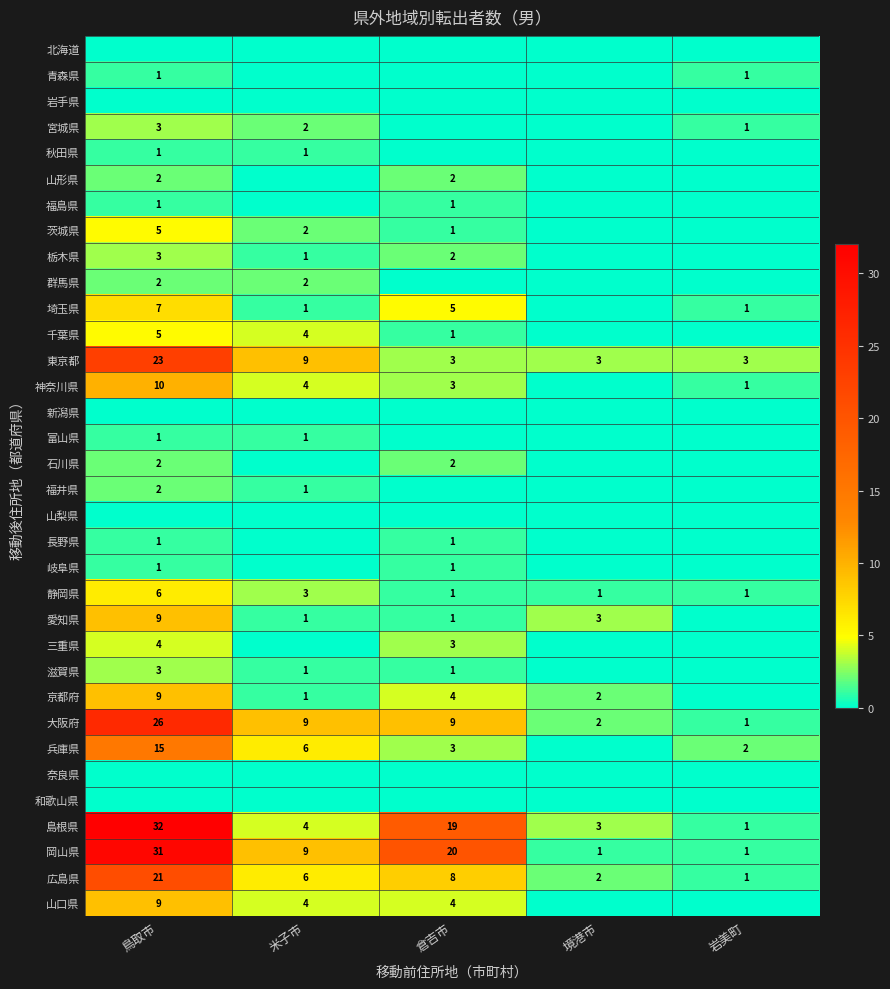

What is the difference between the 大阪府 values at 鳥取市 and 岩美町?

25